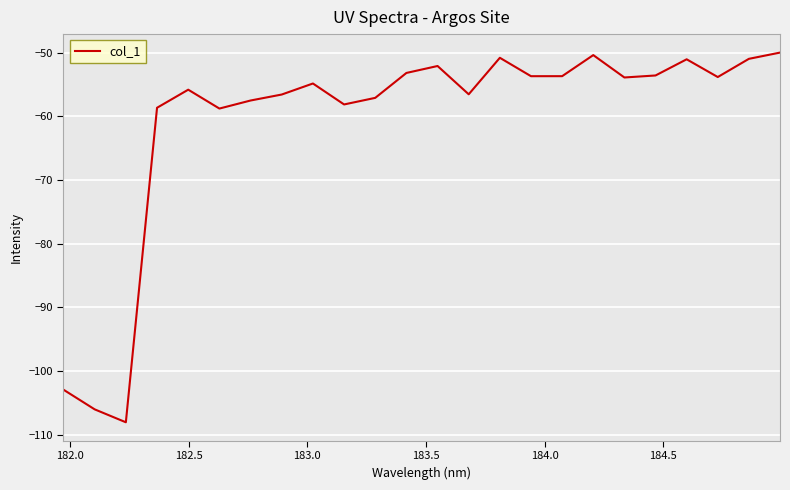

How many lines are shown in the chart?

1